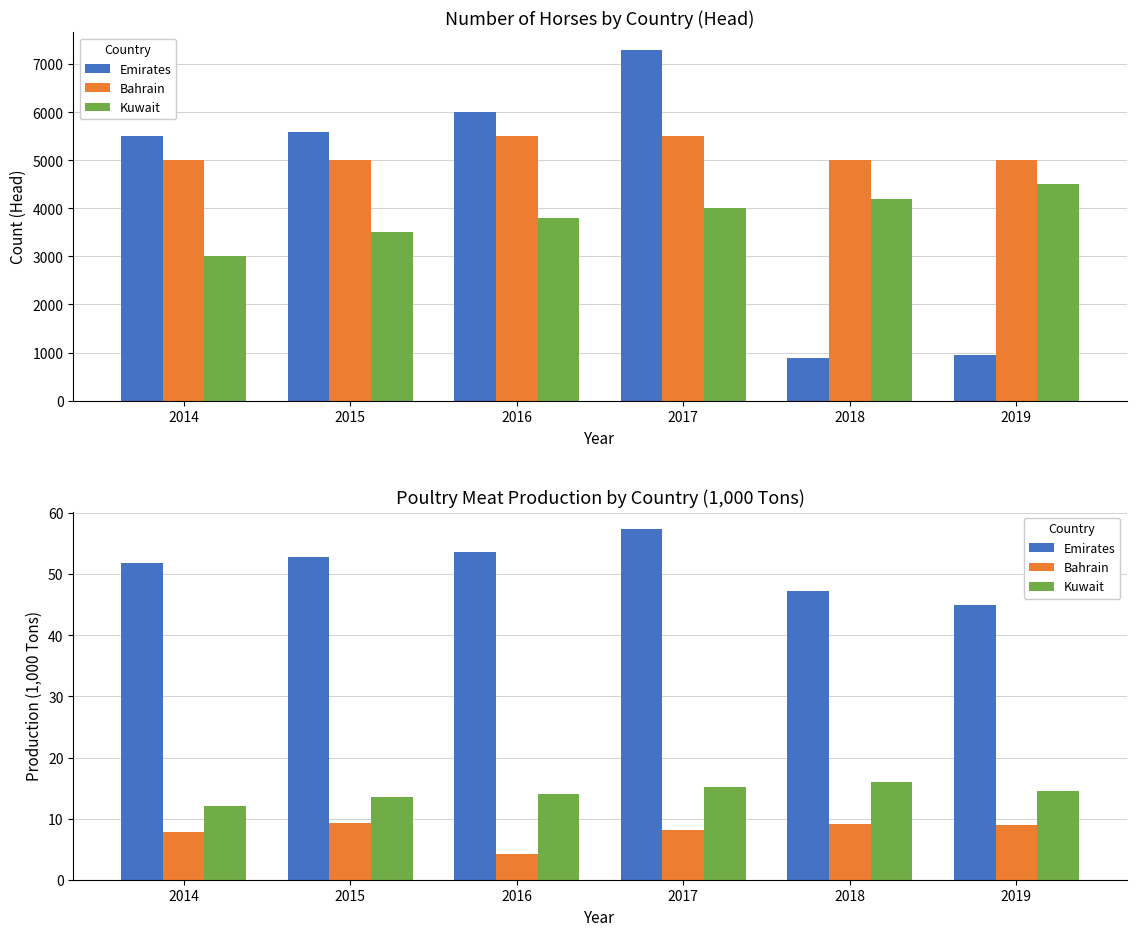

The value of Kuwait at 2019 is 14.5. True or false?

True